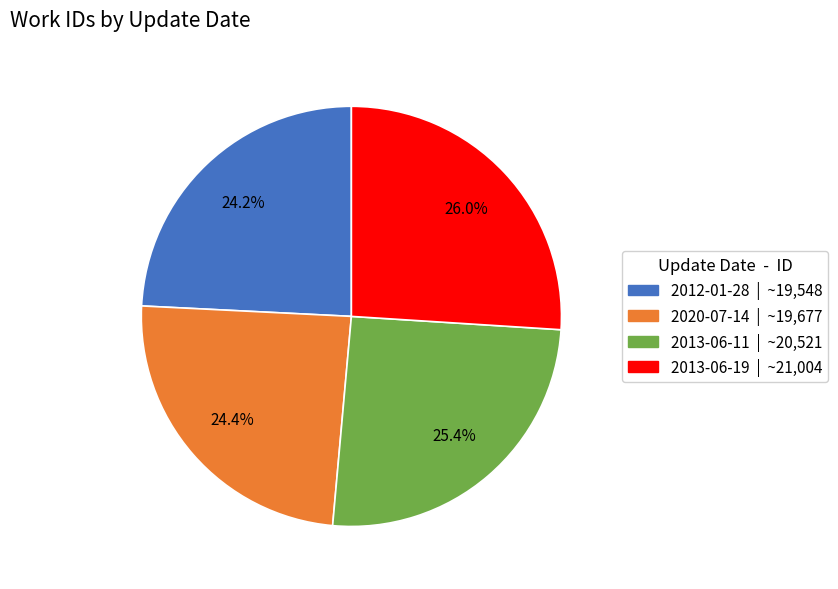

What portion of the pie excludes 2020-07-14?

75.6%